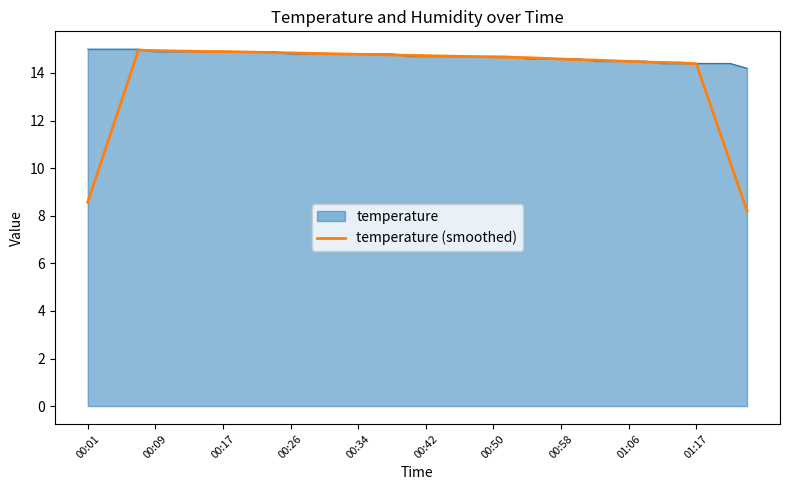

Which series has the widest spread of values?

temperature (smoothed)